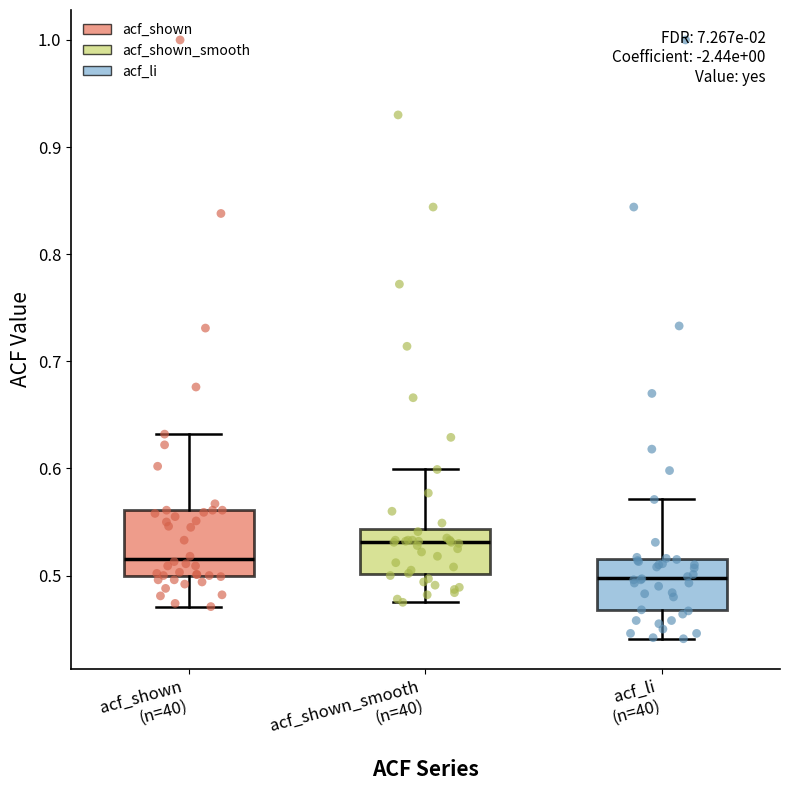

Which box's median line is the highest?

acf_shown_smooth (n=40)